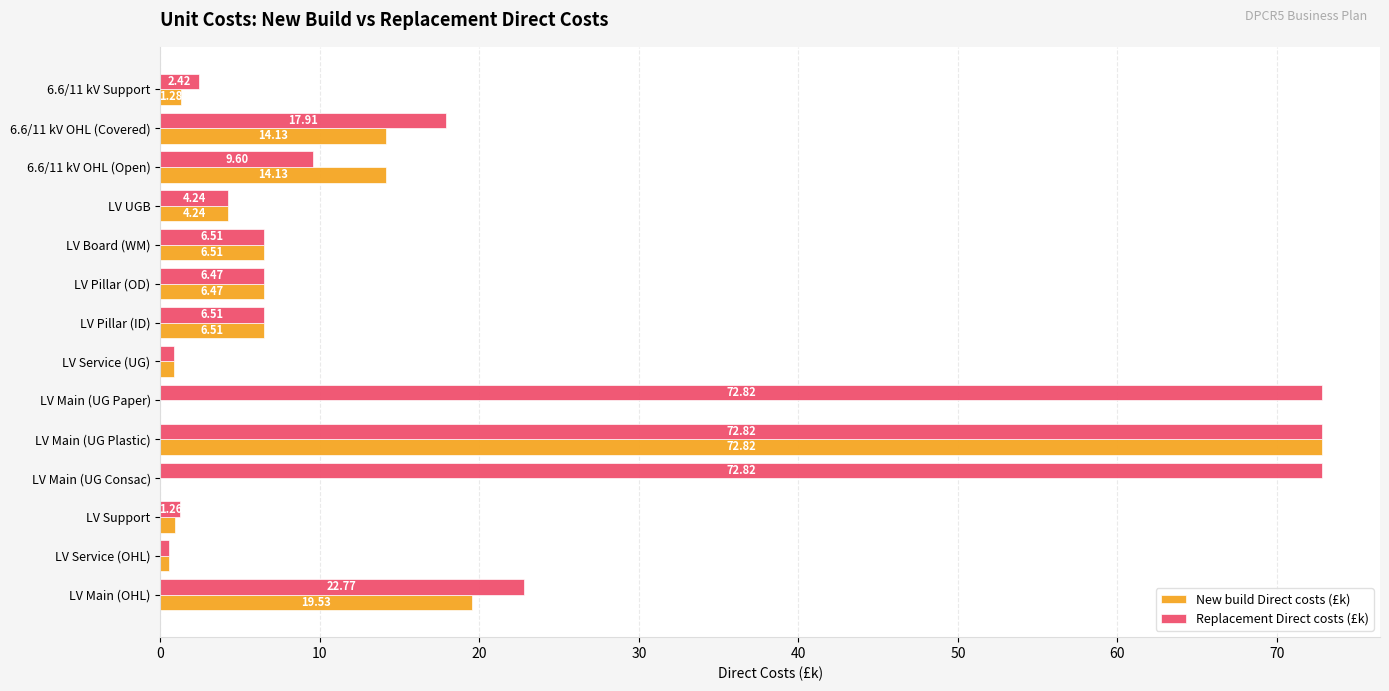

Which series has the largest total across all categories?

Replacement Direct costs (£k)